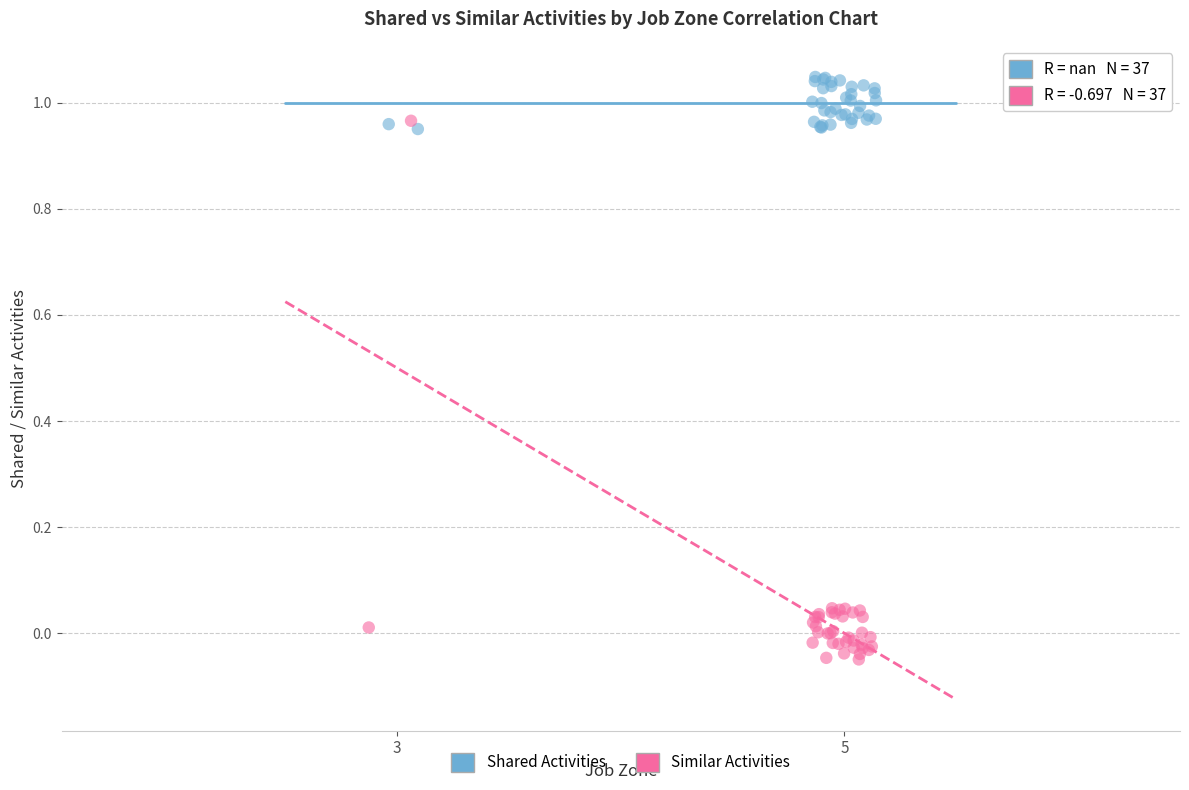

Which series reaches the minimum Y coordinate?

Similar Activities